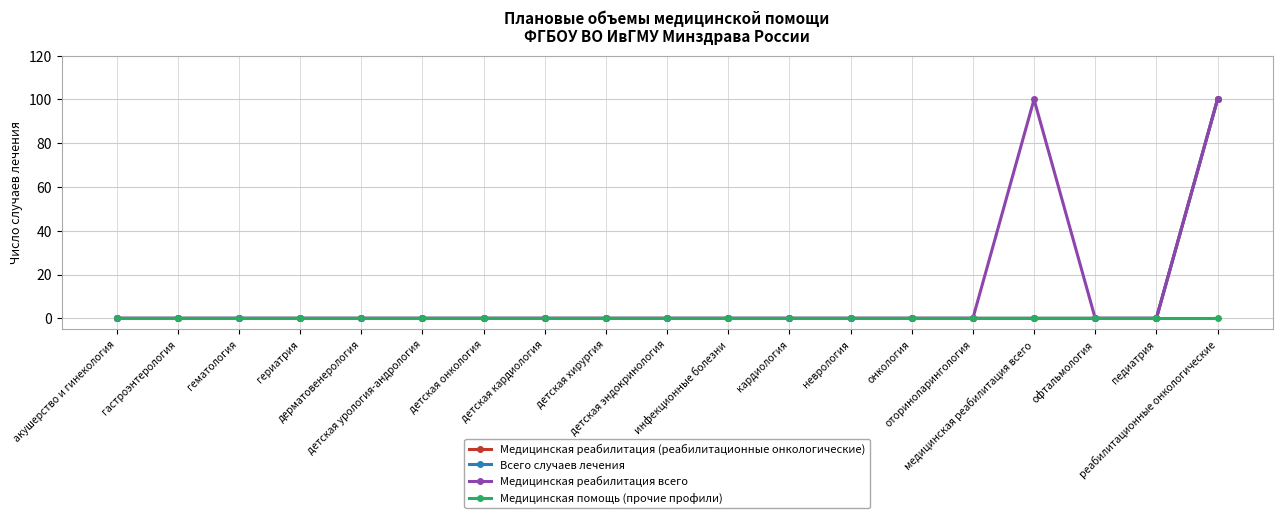

At which label does Медицинская реабилитация (реабилитационные онкологические) reach its peak?

реабилитационные онкологические